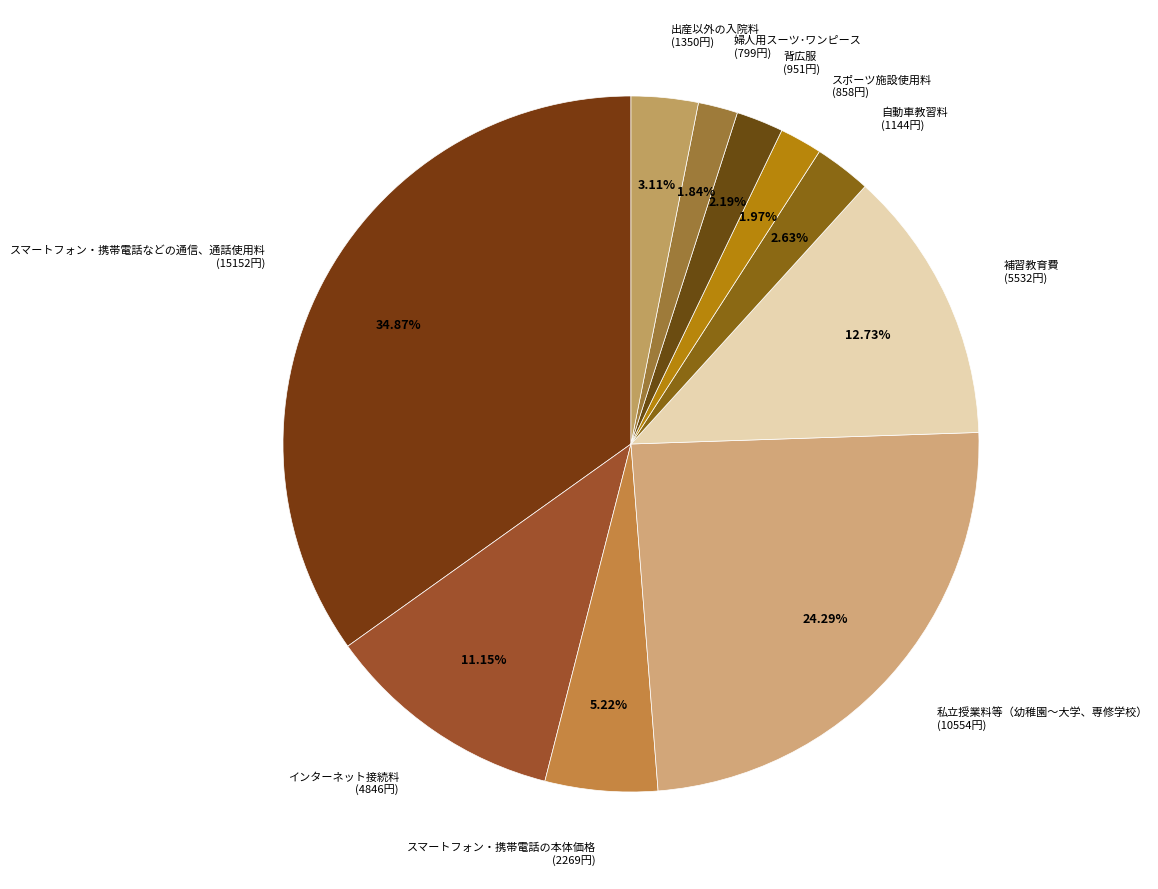

Count the number of slices in the pie.

10